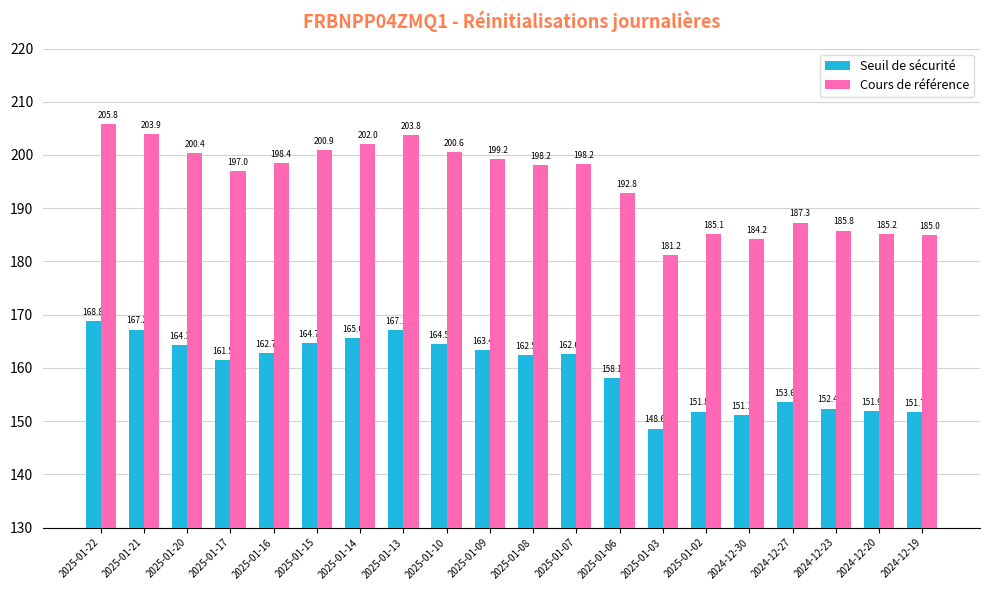

Which series has the largest range (max minus min)?

Cours de référence